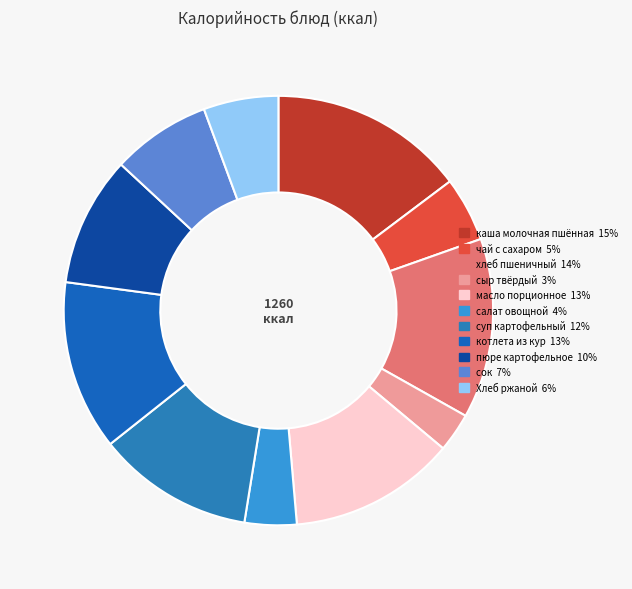

How many segments does this pie chart have?

11